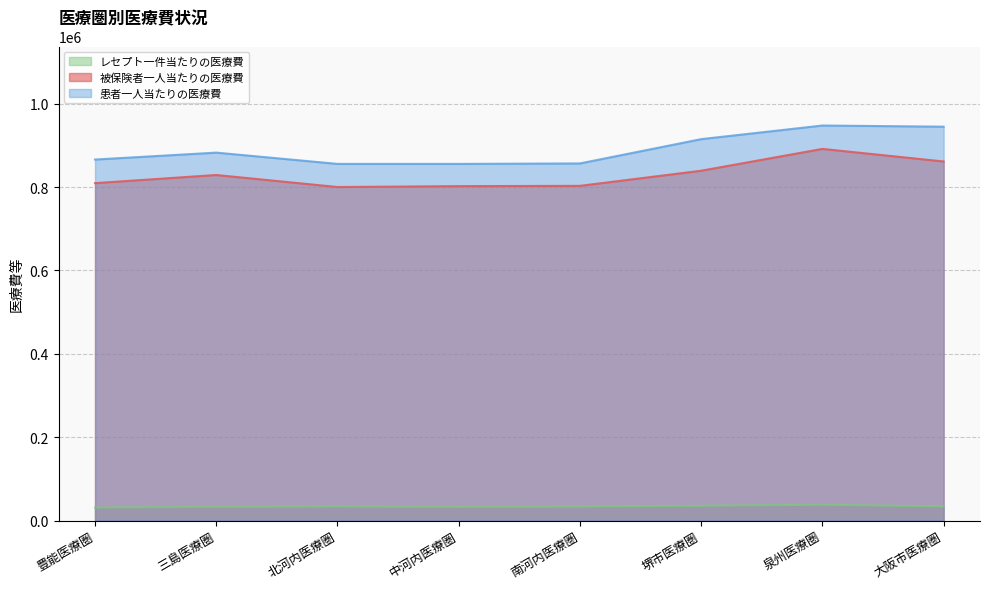

How many lines are shown in the chart?

3